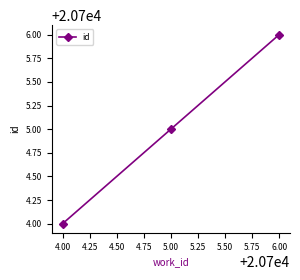

What is the ratio of the value at 6.00 to the value at 4.00?

1.0